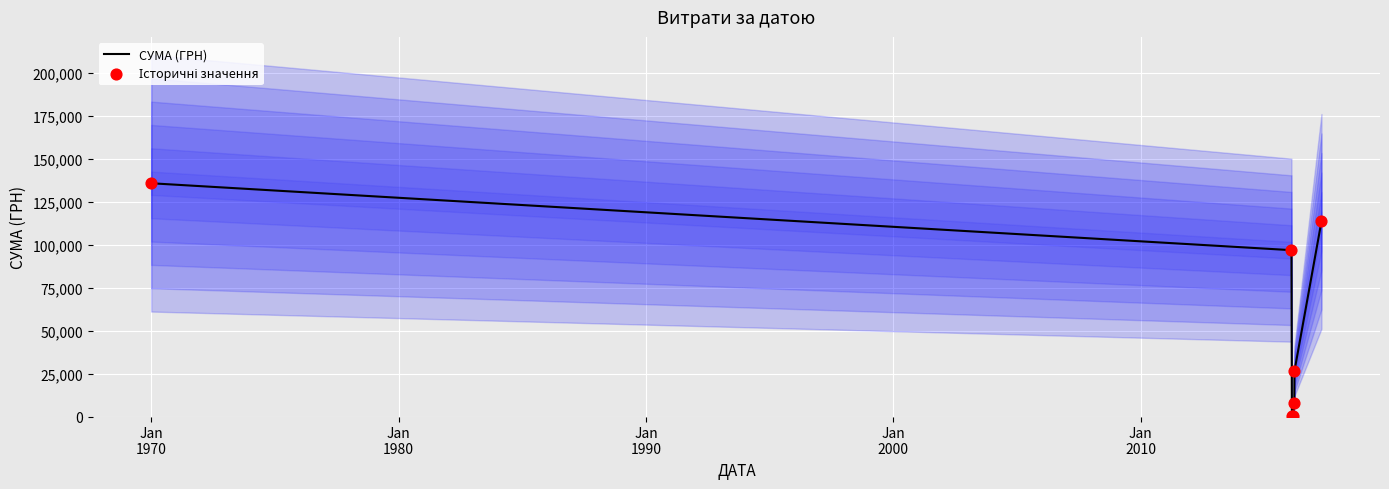

Which series has the largest total across all categories?

СУМА (ГРН)